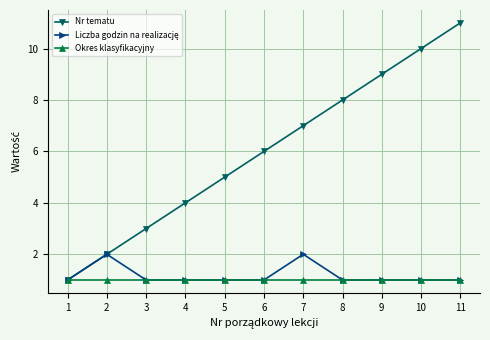

True or false: Nr tematu has more than 1 points higher than both neighbors.

False